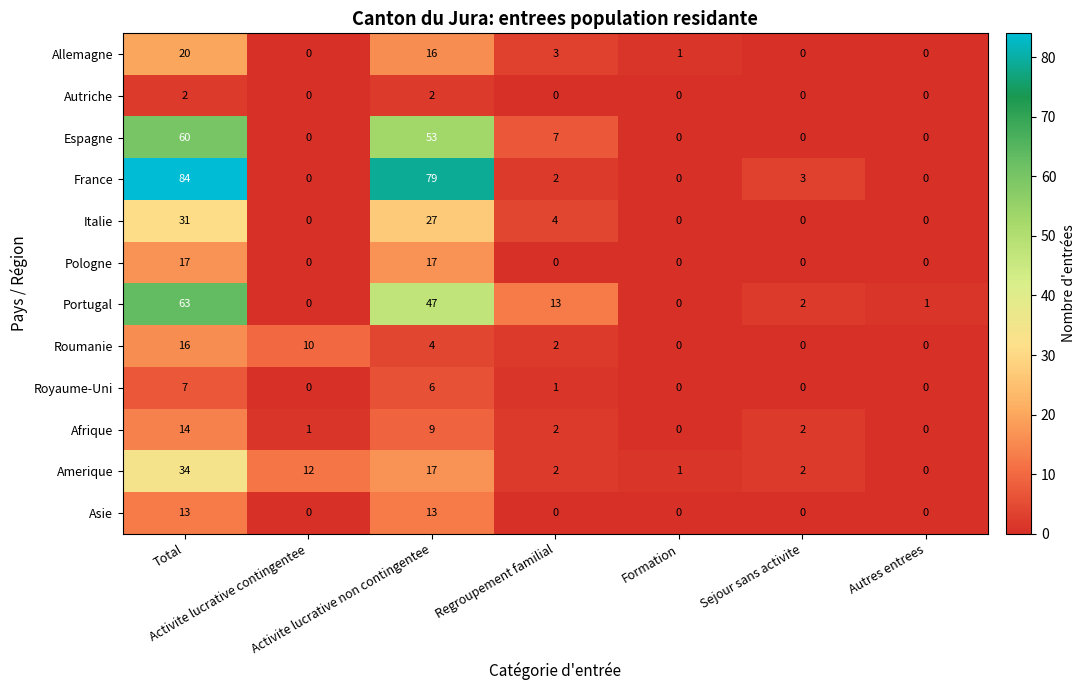

Which series has the largest range (max minus min)?

France